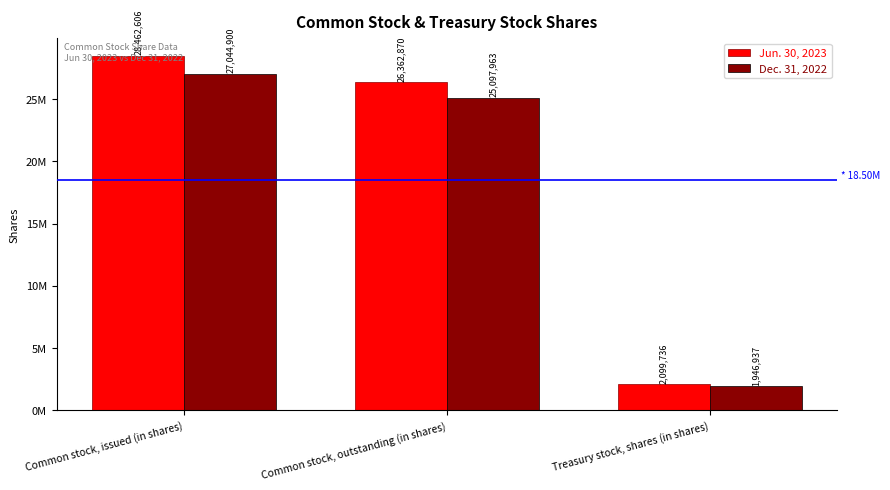

What is the label of the 3rd bar from the right?

Common stock, issued (in shares)